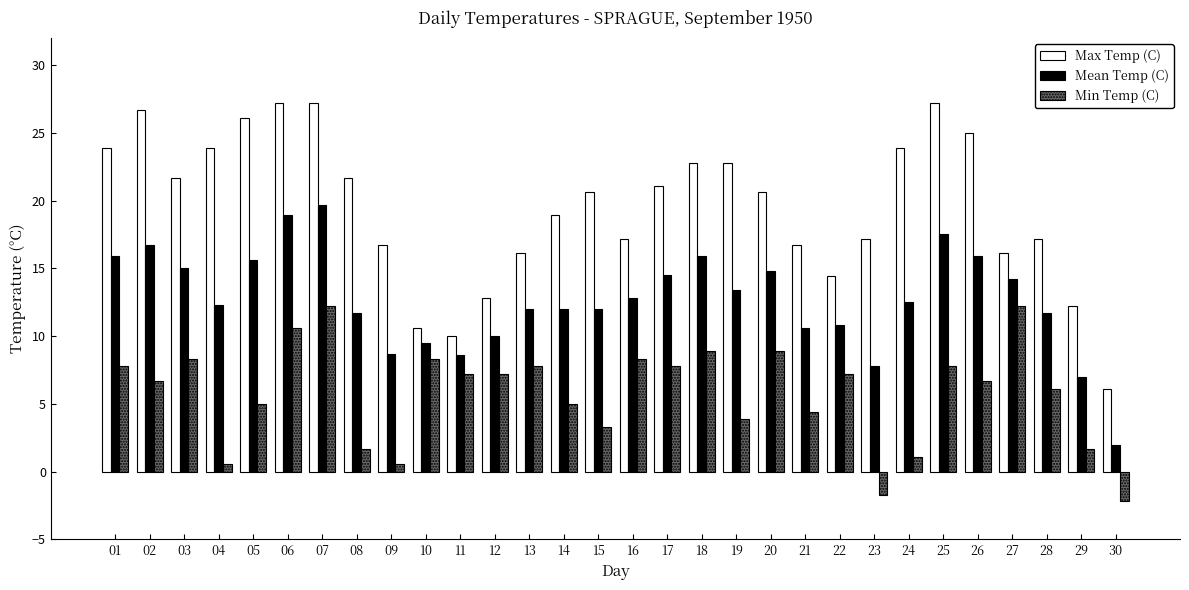

What is the highest value of the Min Temp (C) series?

12.2